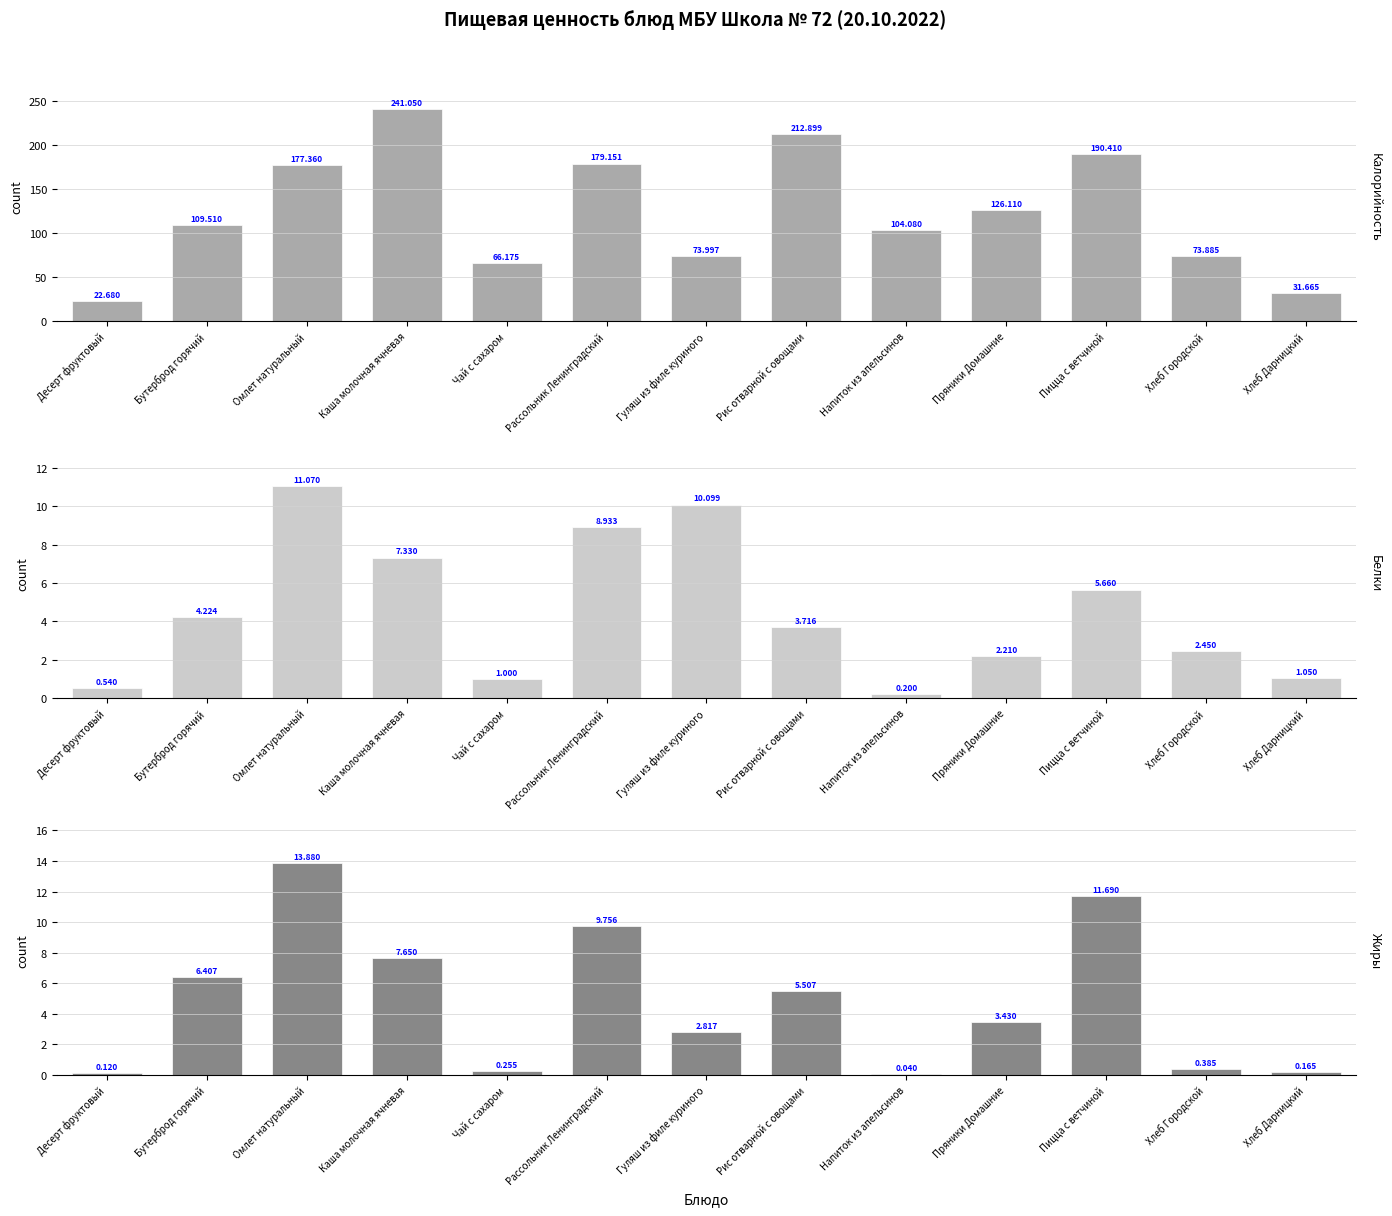

At which label is Жиры closest to 6?

Бутерброд горячий